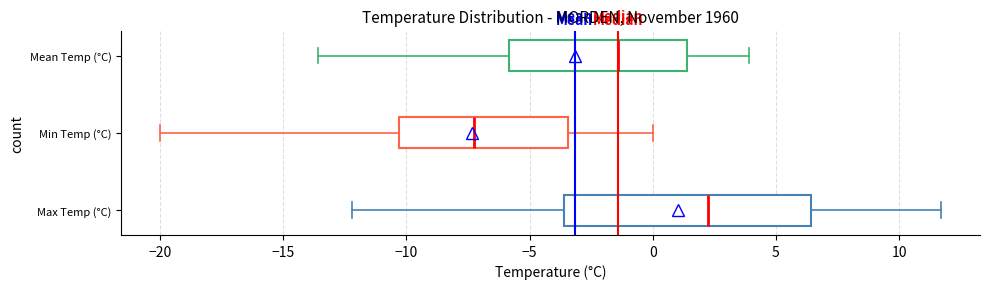

Reading bottom to top, transcribe this box plot: for each box, give where its median line is, the range the box spans, and where its two whiskers end, as read against the x-axis. The values are not printed on the chart, so give them approximately, as read against the axis.

Max Temp (°C): median 2.5, box -3.5 to 6.5, whiskers -12.0 to 11.5
Min Temp (°C): median -7.0, box -10.5 to -3.5, whiskers -20.0 to 0.0
Mean Temp (°C): median -1.5, box -6.0 to 1.5, whiskers -13.5 to 4.0